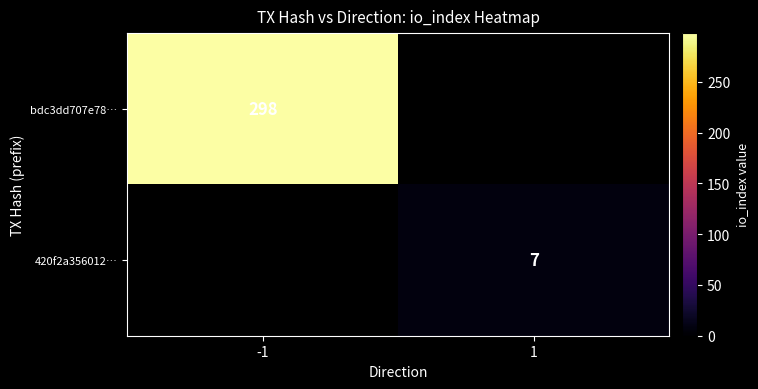

At how many categories does at least one series exceed 115?

1